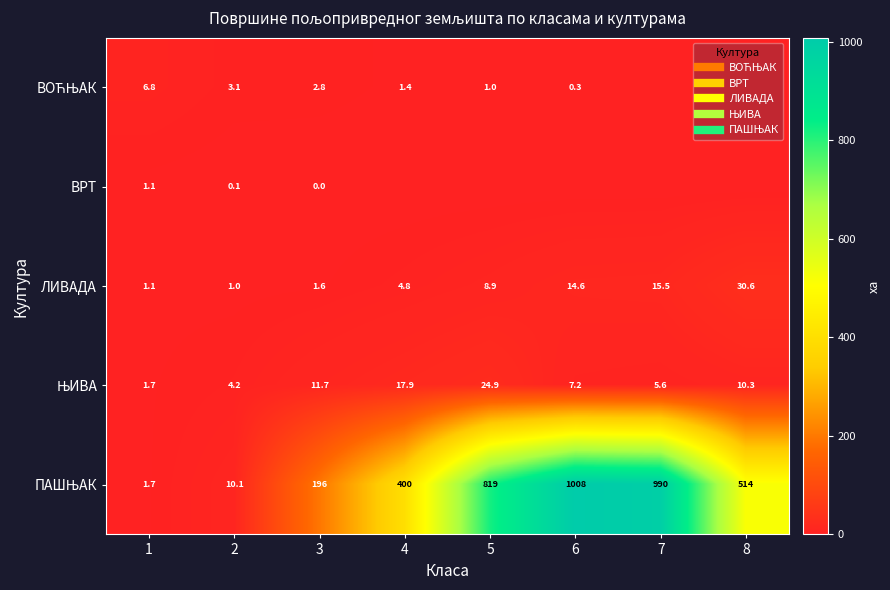

Is the value of ВОЋЊАК at 3 greater than the value of ВРТ at 2?

Yes